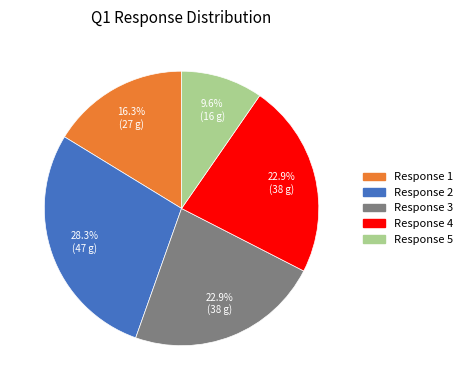

Approximately how many times larger is the value at Response 1 compared to Response 4?

0.7